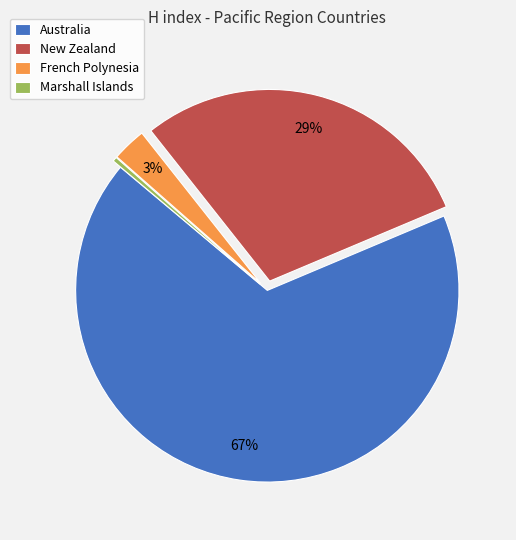

What is the largest slice in the pie chart?

Australia